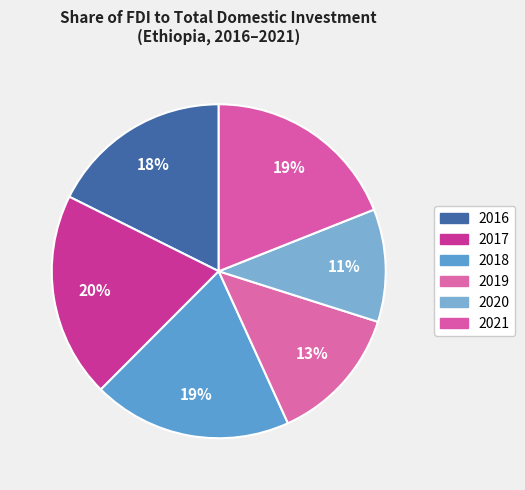

Which category has the smallest portion of the pie?

2020